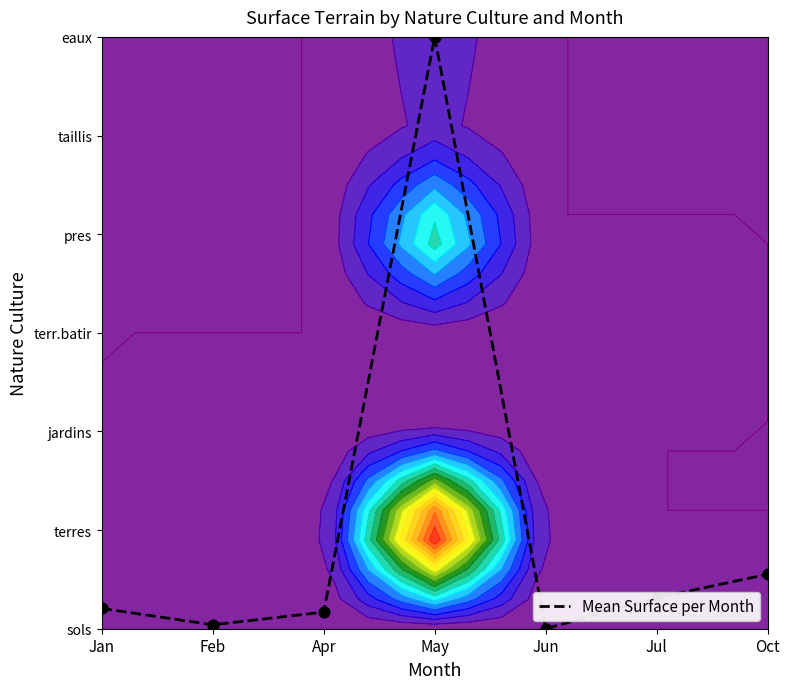

True or false: the data shows 0.0 at Jun.

True